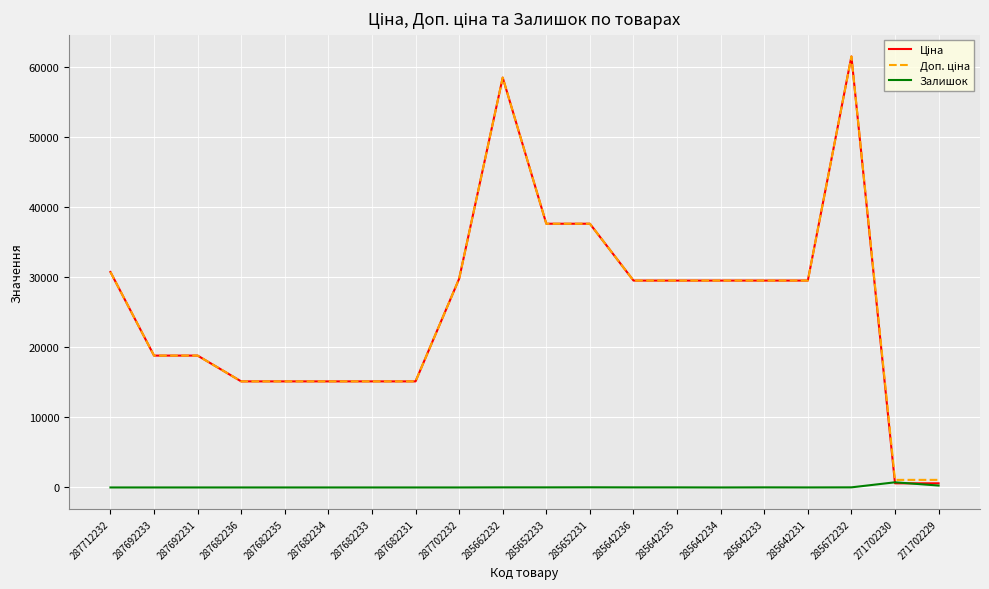

What is the difference between the highest and lowest values at 287682231?

15120.0